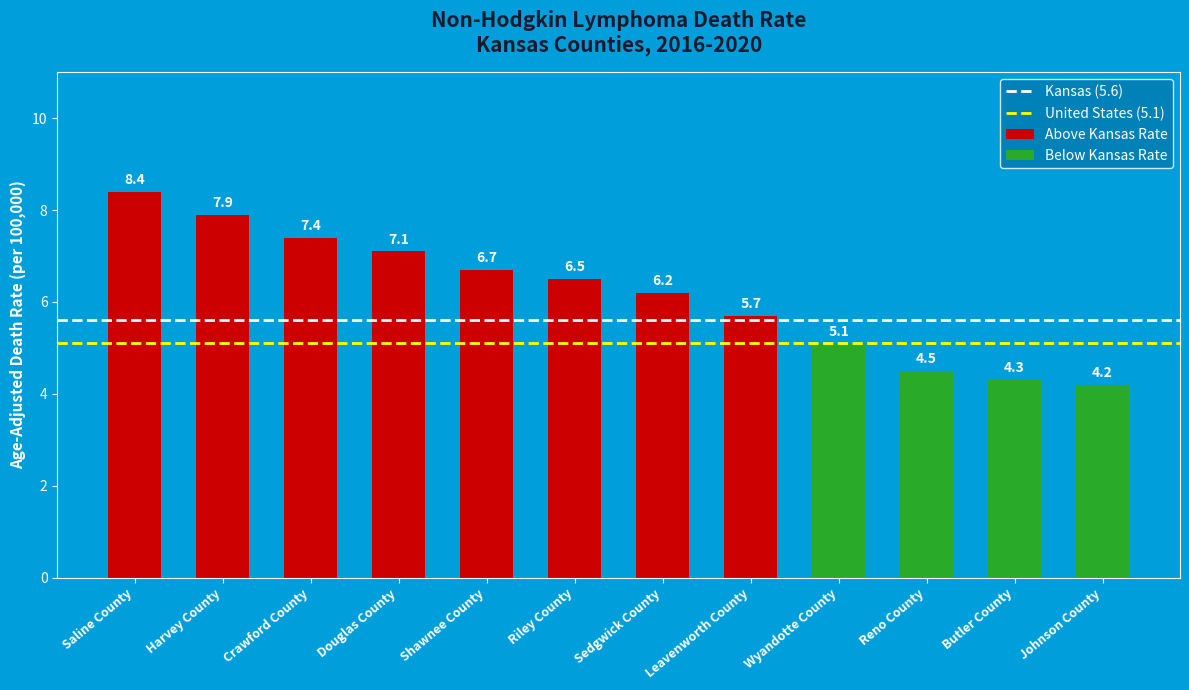

Where does the data first go above 6?

Saline County